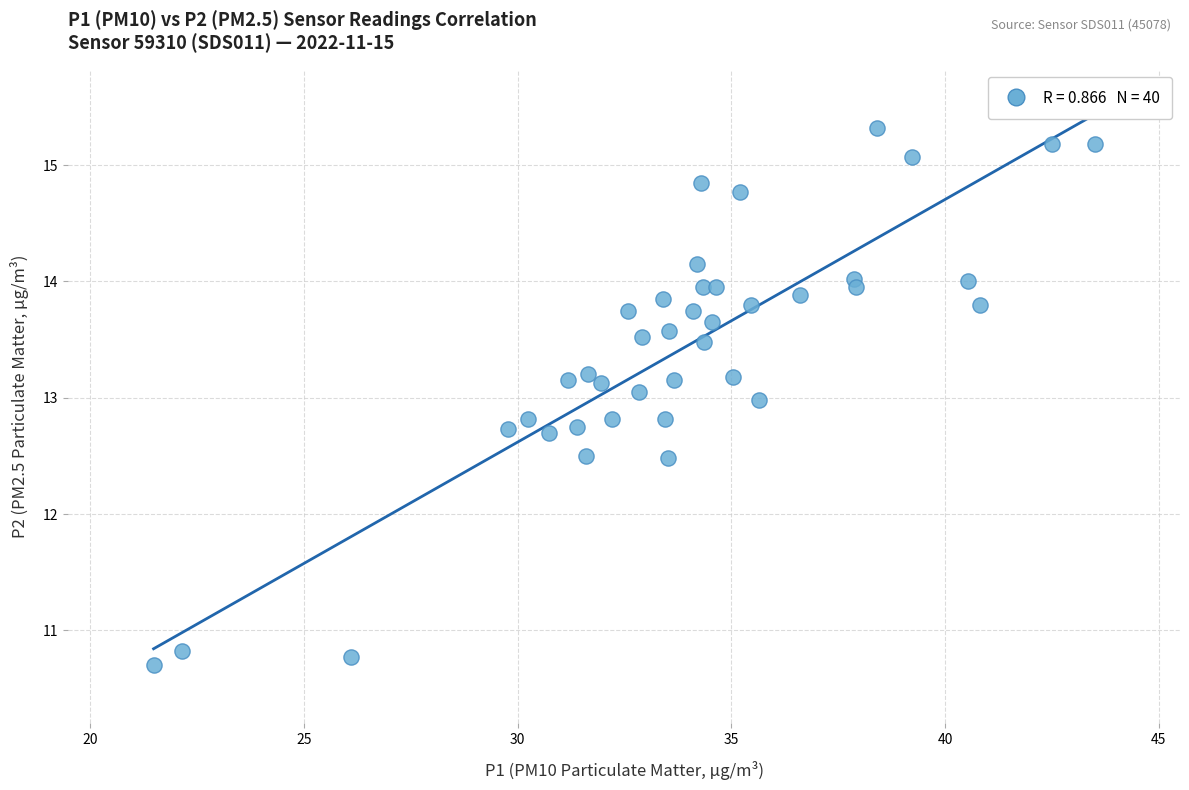

What is the range of X values (max minus min)?

22.0